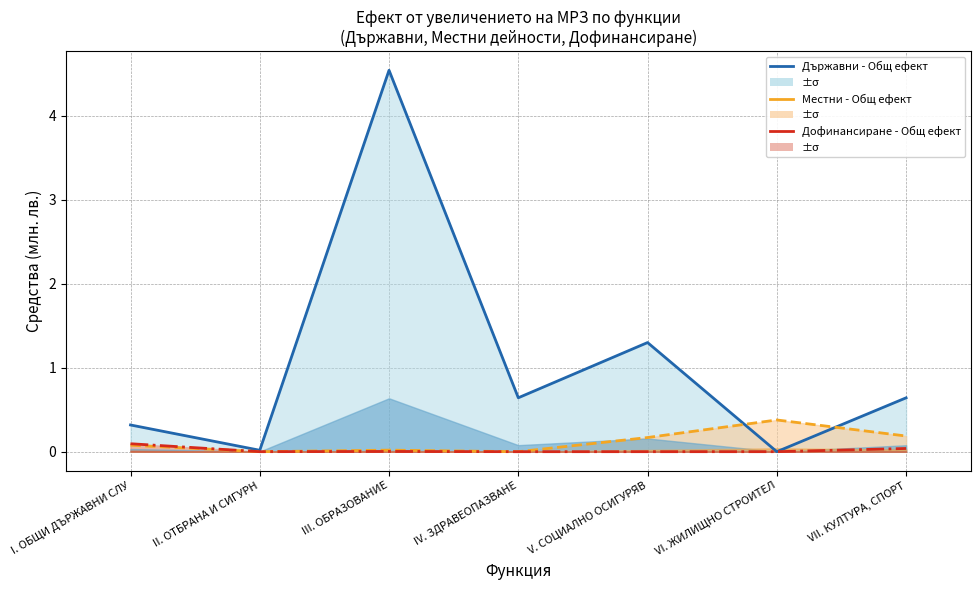

How many distinct data groups are displayed?

3